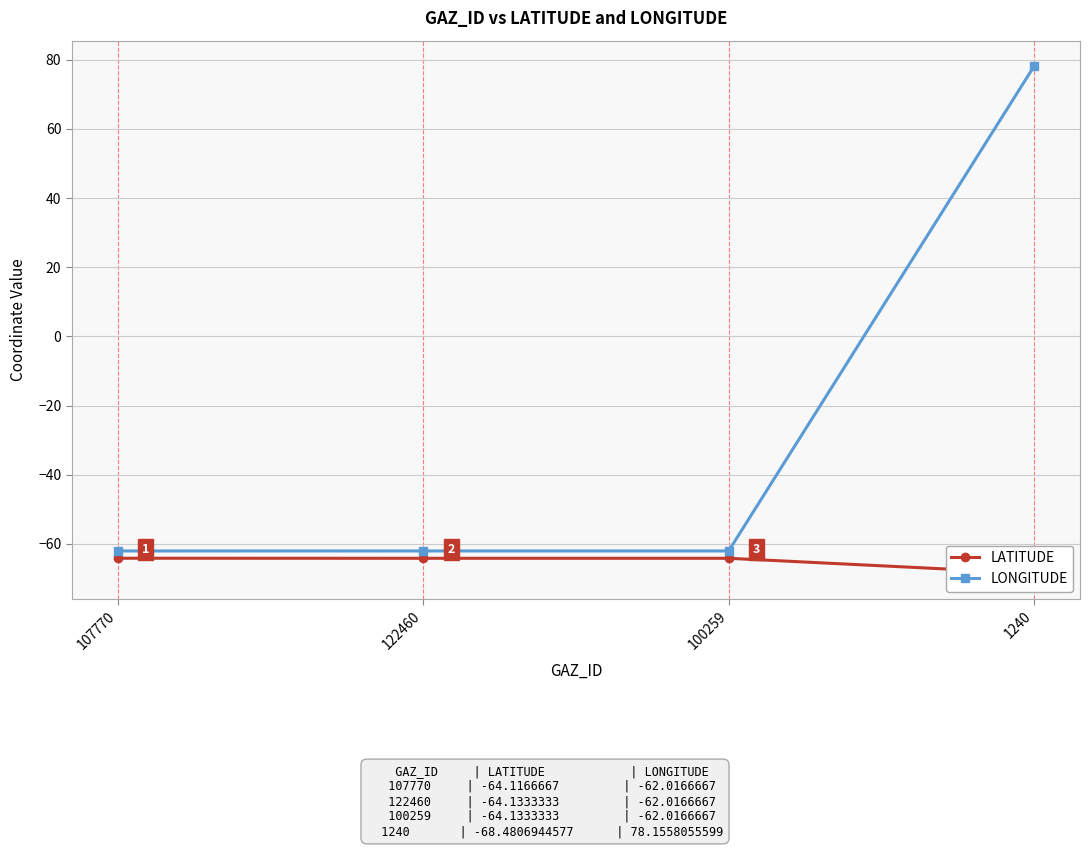

How many lines are shown in the chart?

2